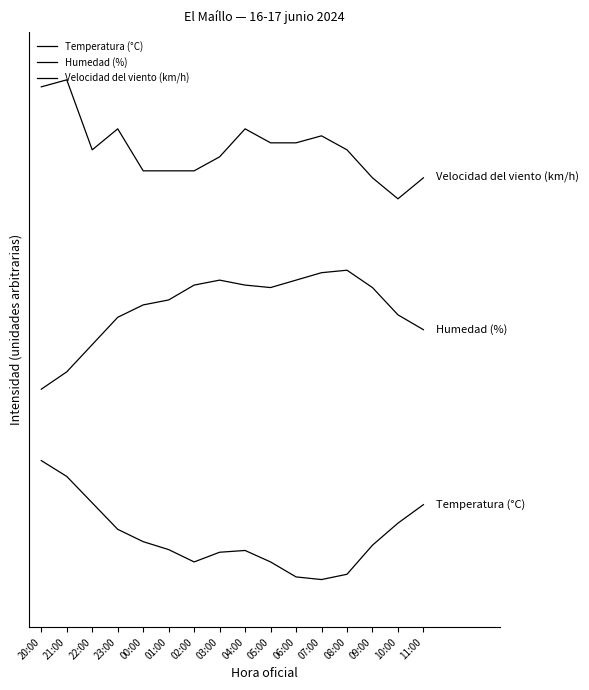

Is this an area chart (filled region under the line)?

No